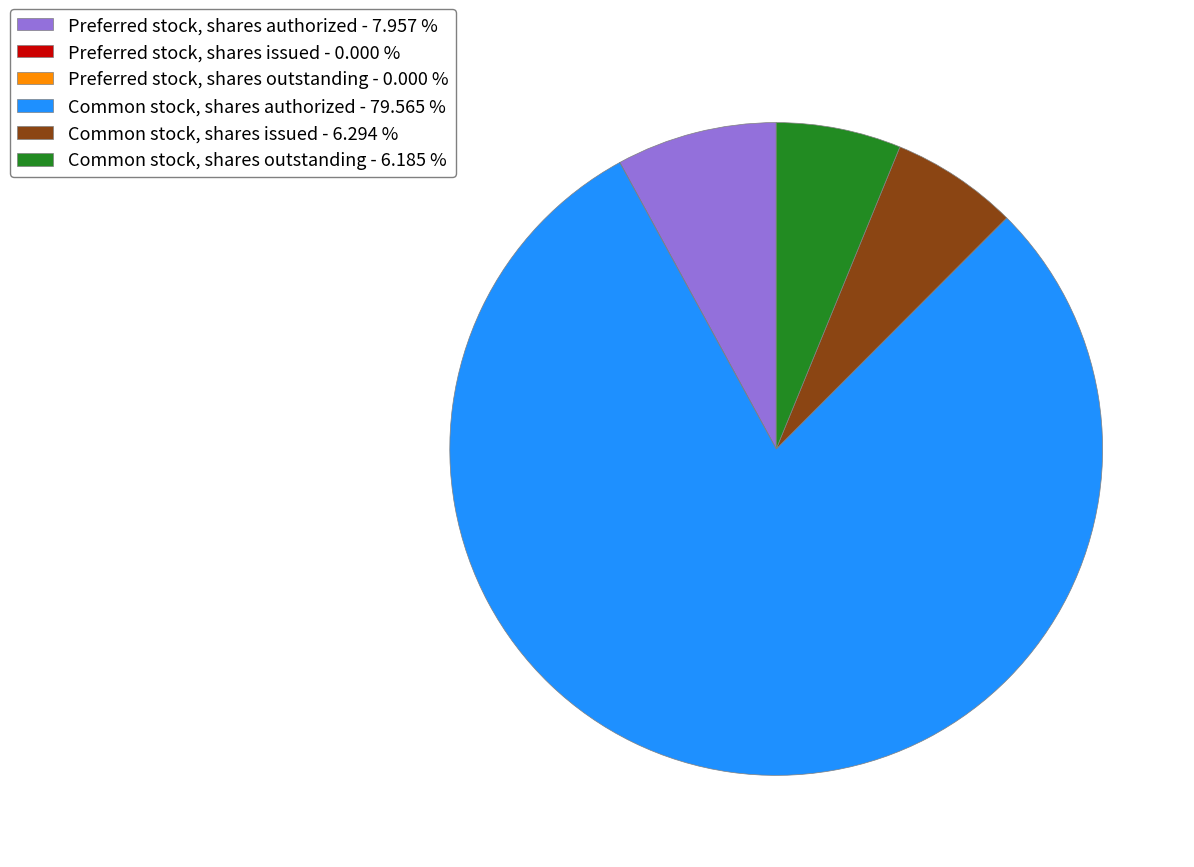

Between Common stock, shares authorized - 79.565 % and Common stock, shares issued - 6.294 %, which is larger?

Common stock, shares authorized - 79.565 %